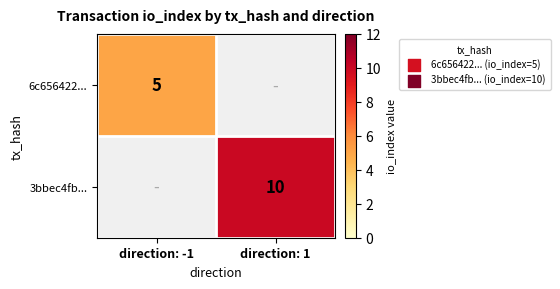

The 3bbec4fb... series shows 16 at direction: 1. True or false?

False